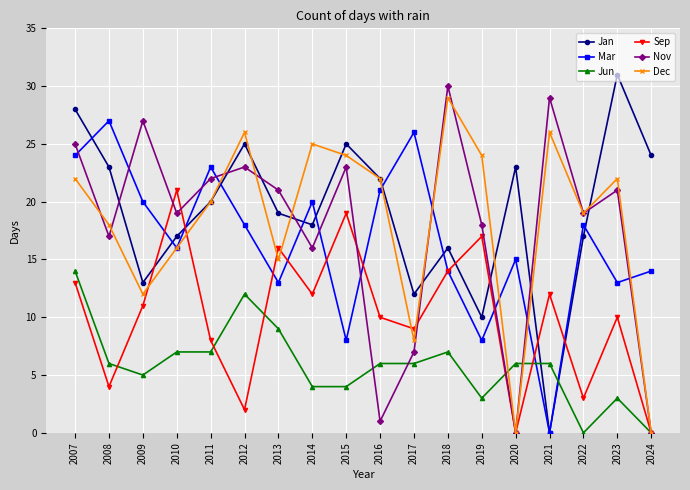

Is the value of Dec at 2023 greater than the value of Jun at 2017?

Yes